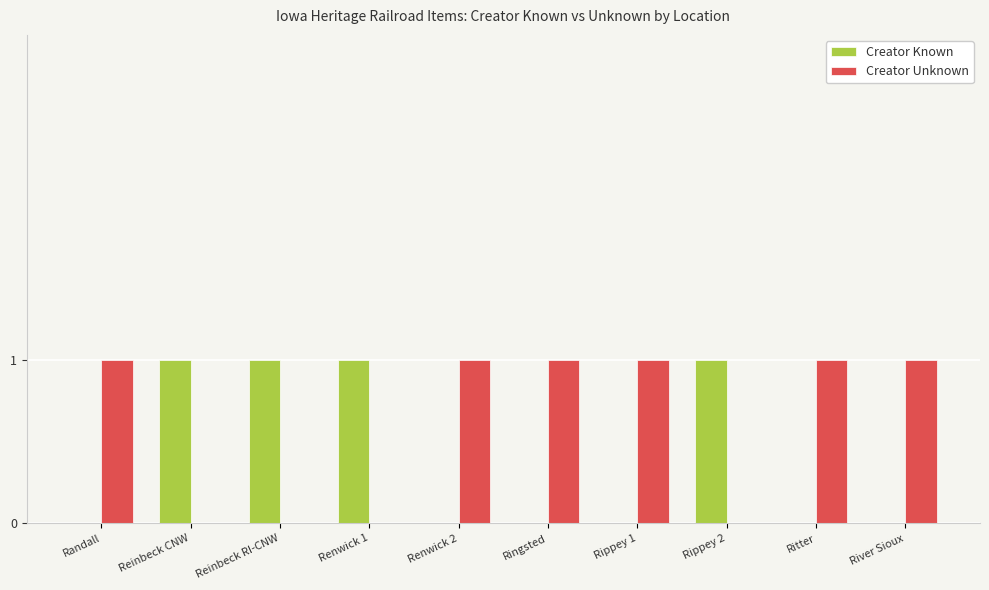

What is the sum of all Creator Unknown values?

6